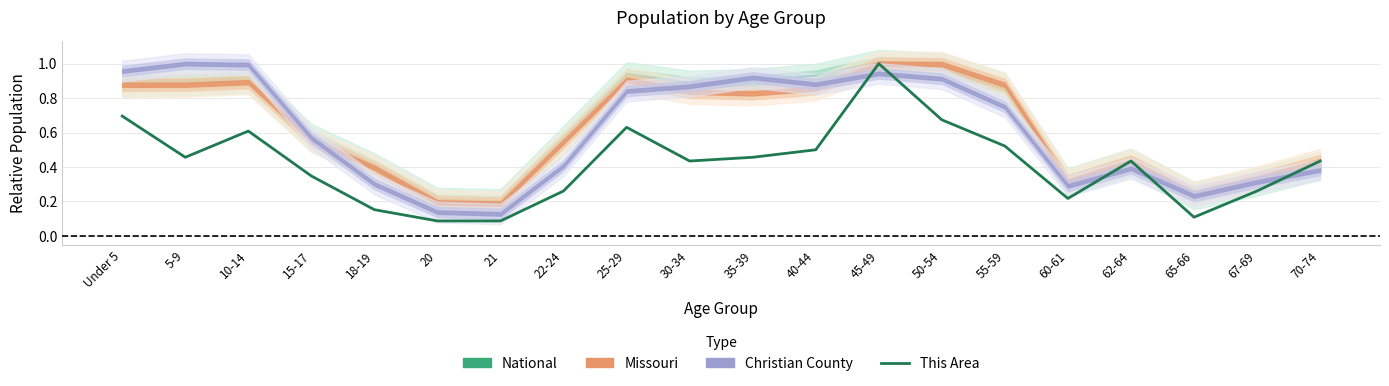

True or false: the data shows 1.2 at Under 5.

False